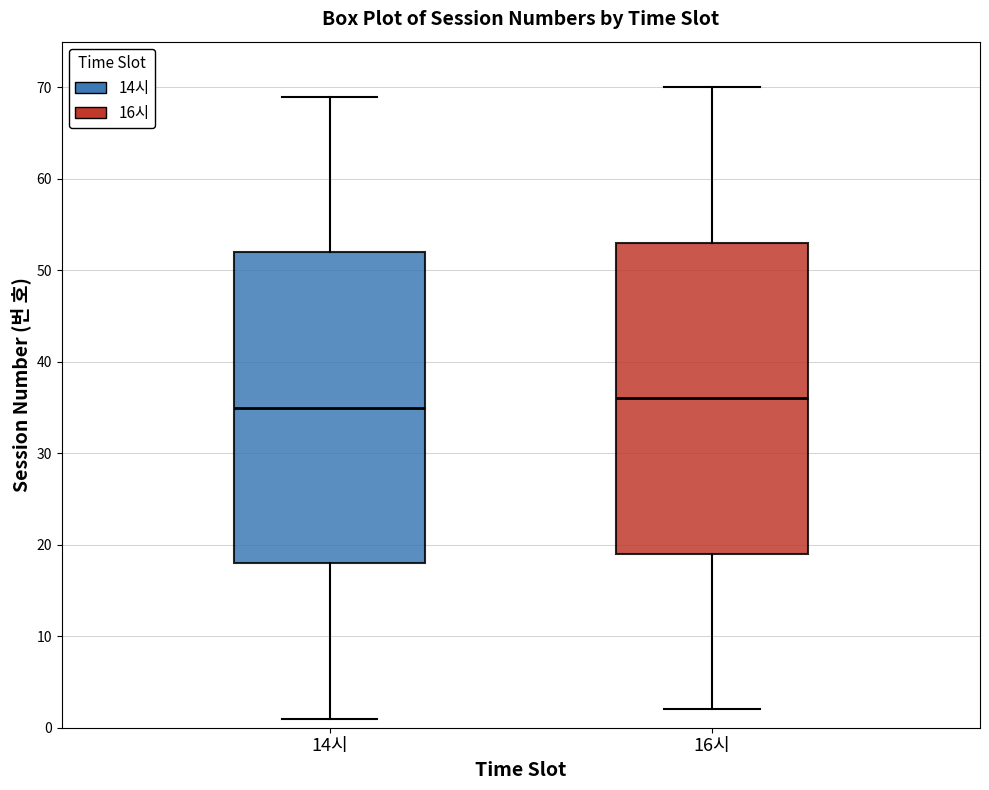

Reading left to right, transcribe this box plot: for each box, give where its median line is, the range the box spans, and where its two whiskers end, as read against the y-axis. The values are not printed on the chart, so give them approximately, as read against the axis.

14시: median 35, box 18 to 52, whiskers 1 to 69
16시: median 36, box 19 to 53, whiskers 2 to 70